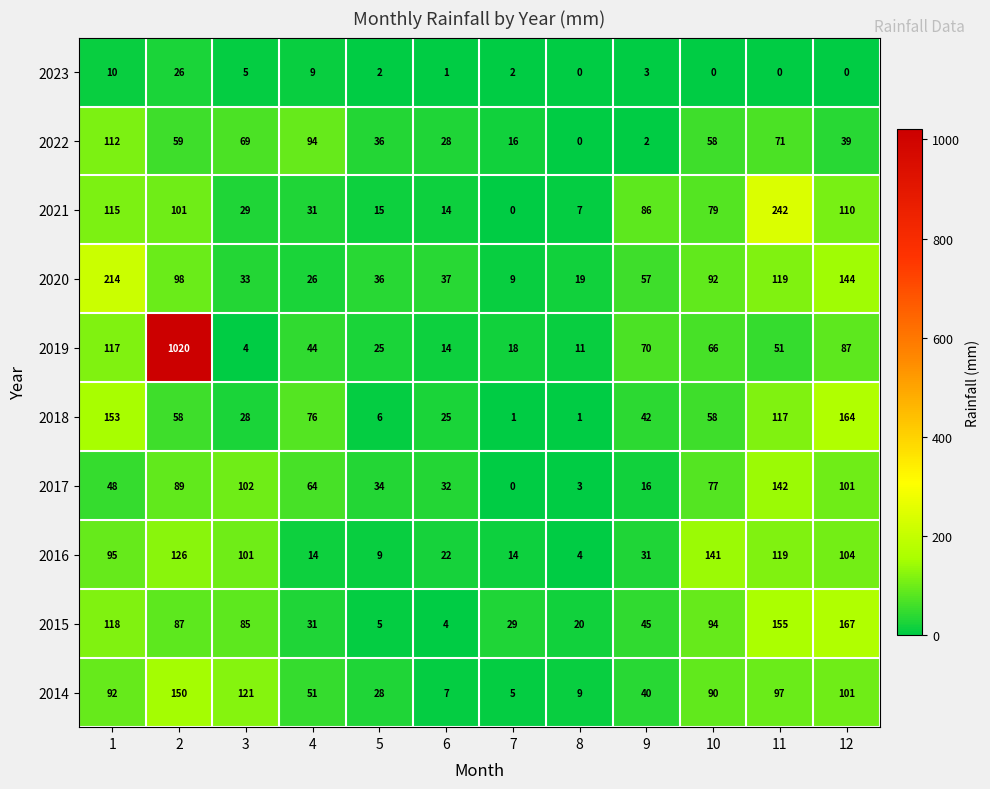

Rank the series by their maximum value, from lowest to highest.

2023, 2022, 2016, 2017, 2014, 2018, 2015, 2020, 2021, 2019